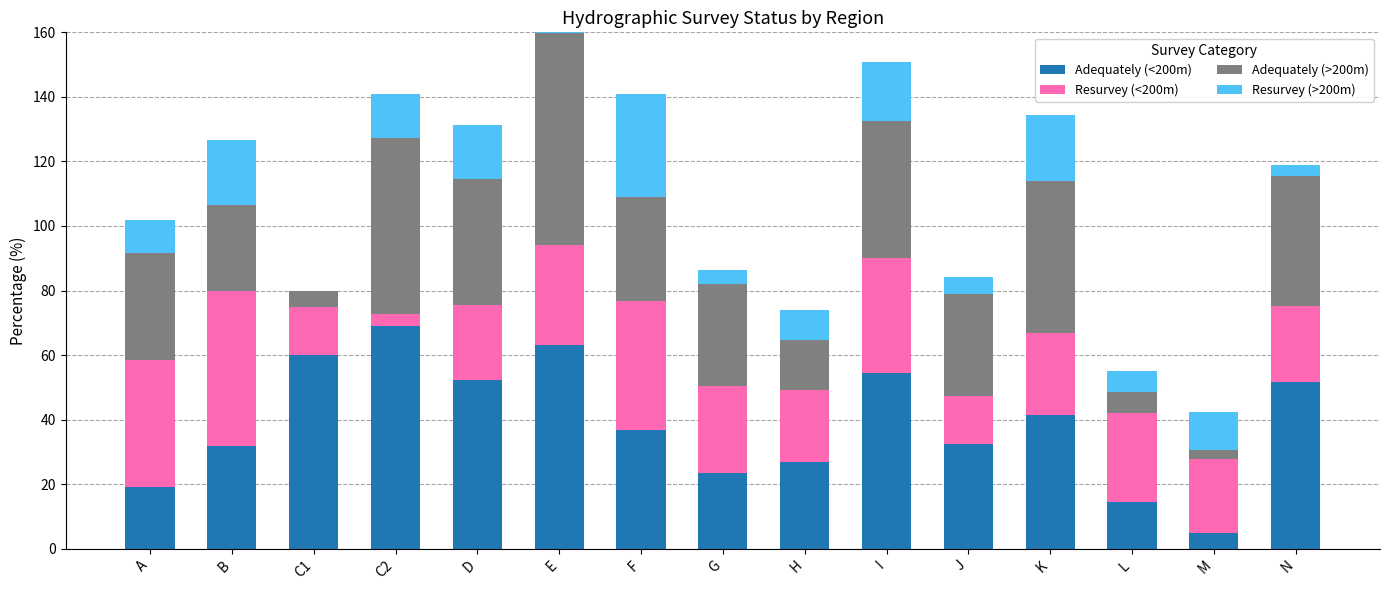

What is the spread (max minus min) of values at C1?

60.0